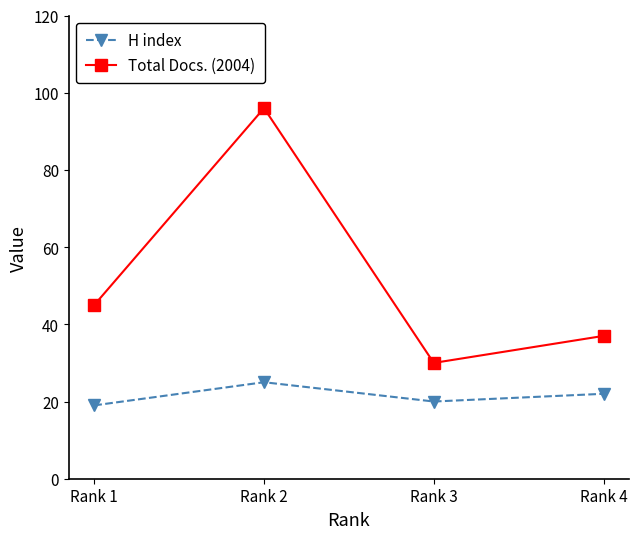

Rank the series by their maximum value, from lowest to highest.

H index, Total Docs. (2004)